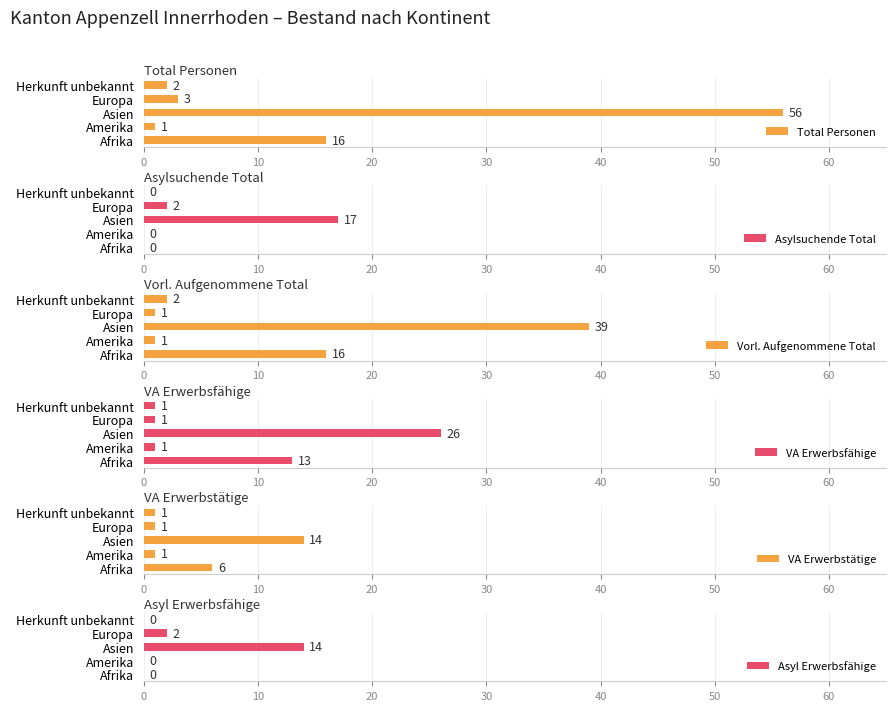

What is the difference between the Total Personen values at Asien and Herkunft unbekannt?

54